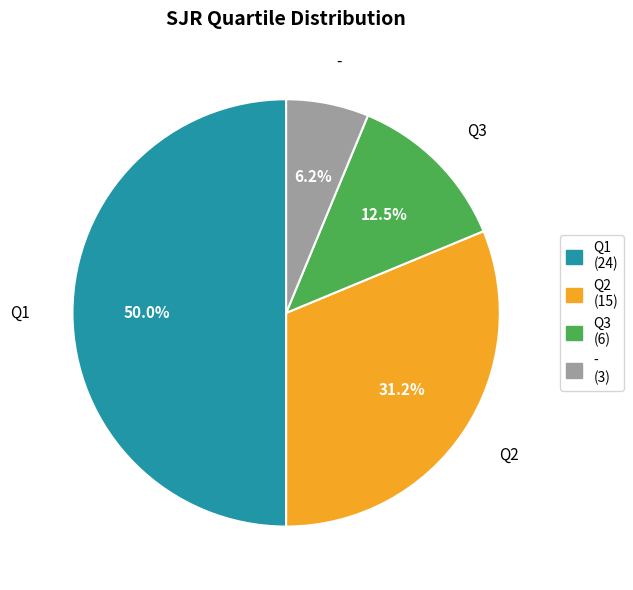

Which slice is the largest?

Q1